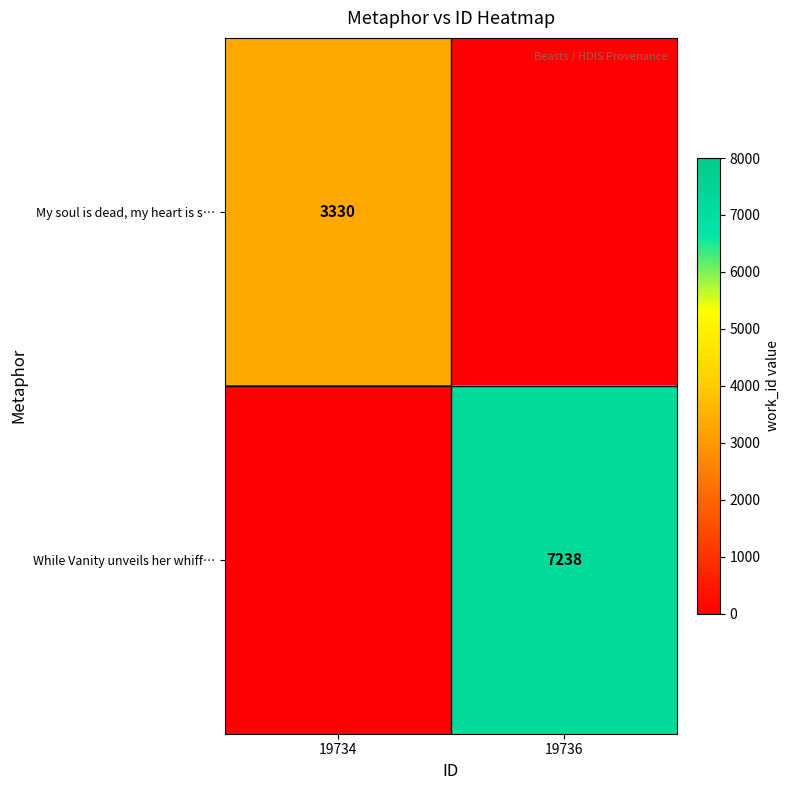

Is the value of While Vanity unveils her whiff… at 19736 greater than the value of My soul is dead, my heart is s… at 19734?

Yes